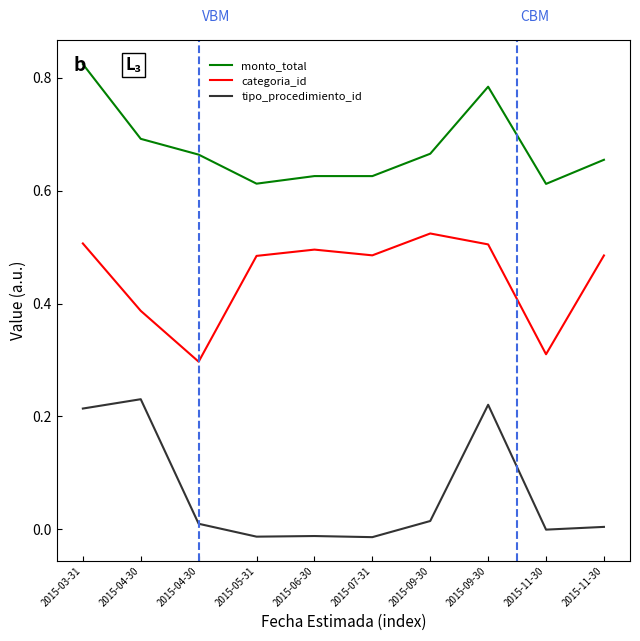

What are all the series names shown in the legend?

monto_total, categoria_id, tipo_procedimiento_id